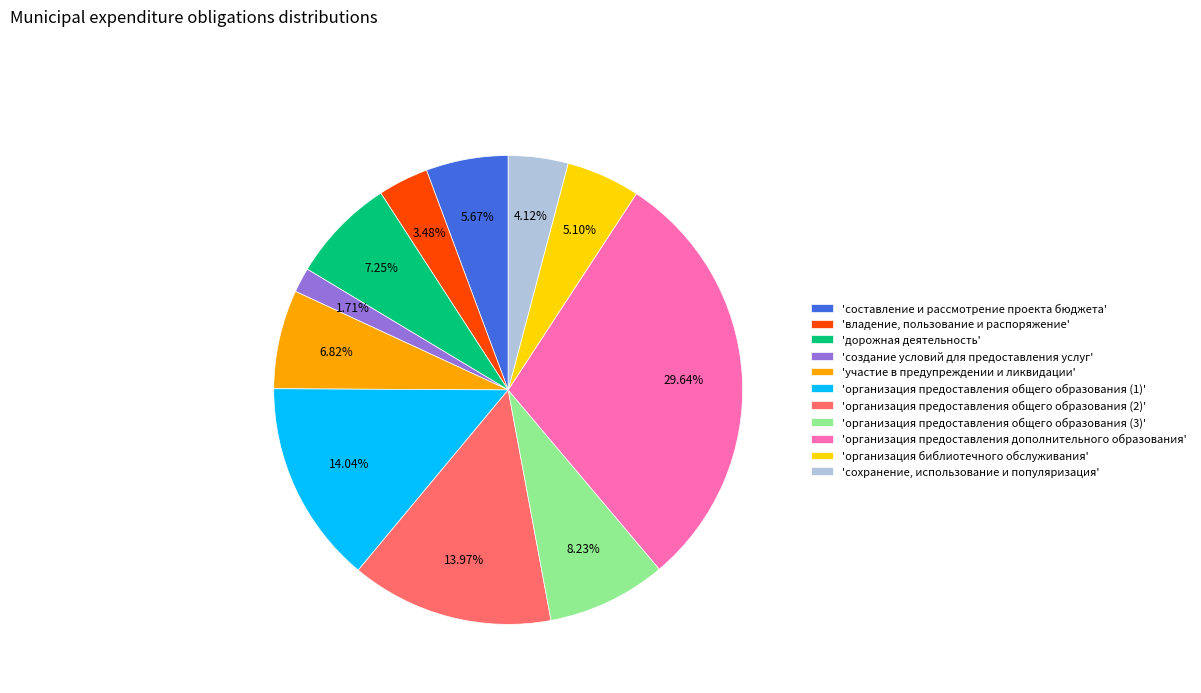

Between 'дорожная деятельность' and 'составление и рассмотрение проекта бюджета', which is larger?

'дорожная деятельность'